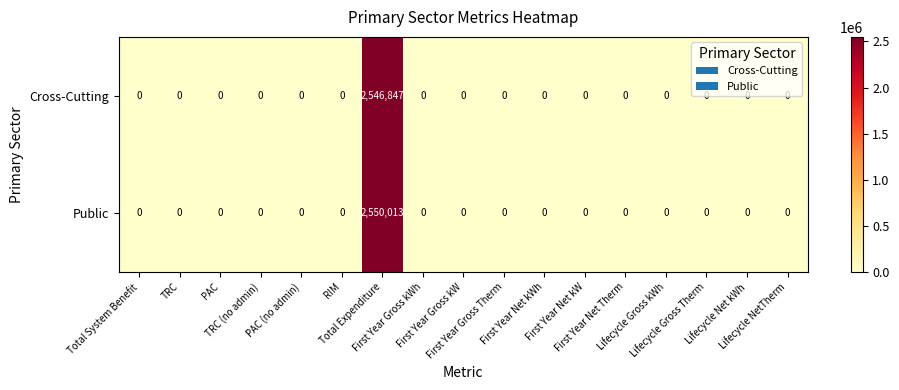

Rank the series by their average value, from highest to lowest.

Public, Cross-Cutting